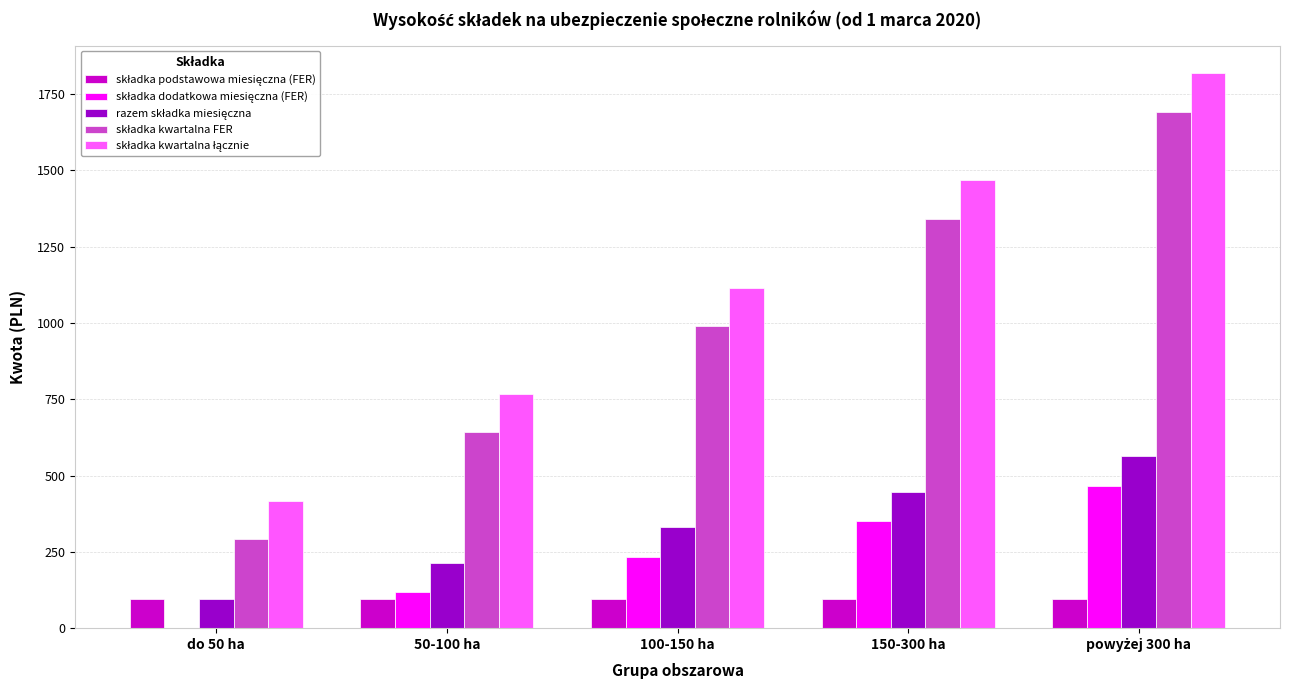

Does the chart contain stacked bars?

No